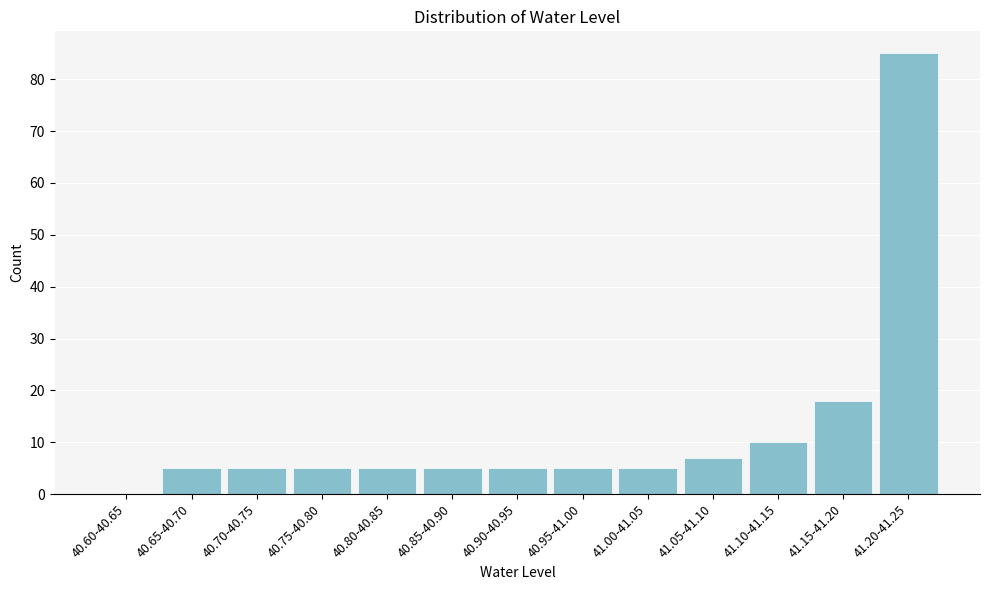

Reading left to right, transcribe all the data shown in this chart.

40.60-40.65=0	40.65-40.70=5	40.70-40.75=5	40.75-40.80=5	40.80-40.85=5	40.85-40.90=5	40.90-40.95=5	40.95-41.00=5	41.00-41.05=5	41.05-41.10=7	41.10-41.15=10	41.15-41.20=18	41.20-41.25=85